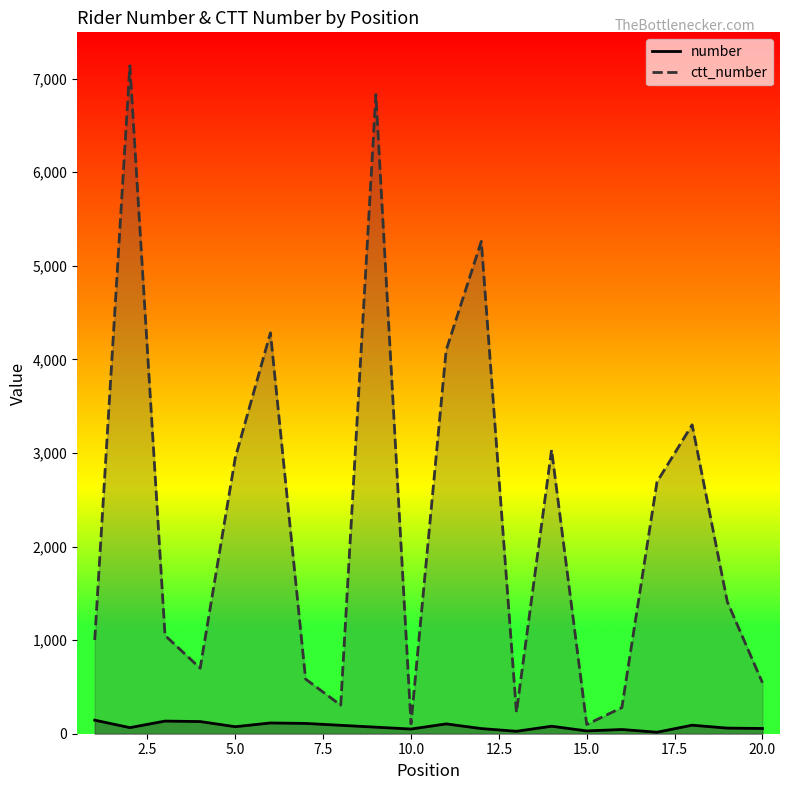

Which series has the largest total across all categories?

ctt_number